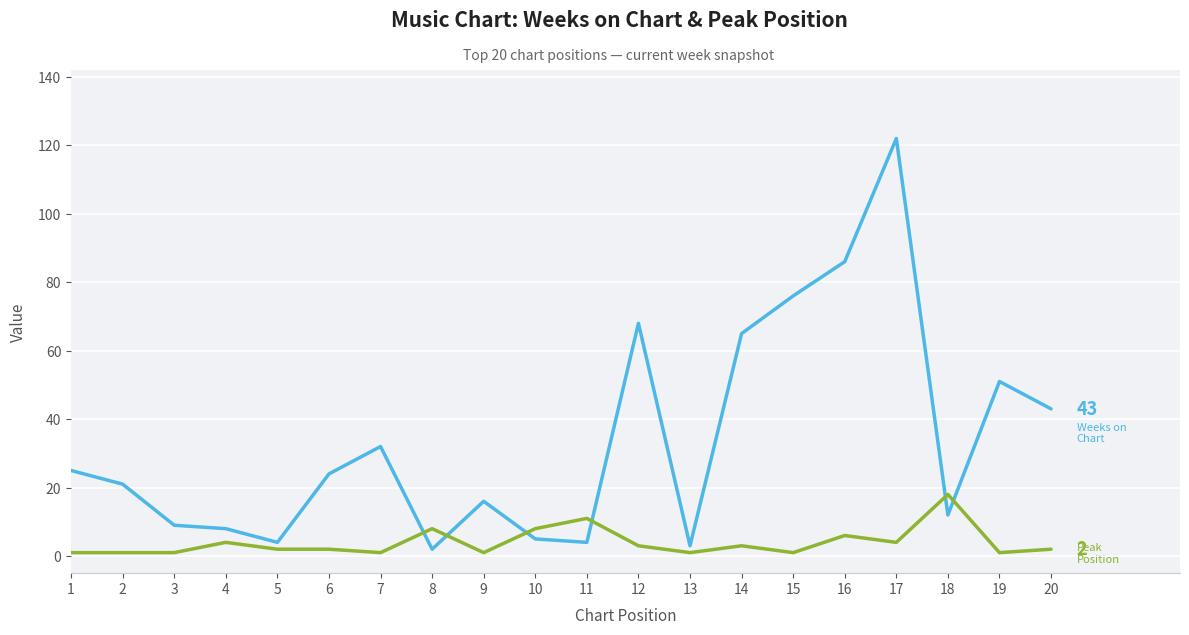

At which category is the sum across all series the highest?

17